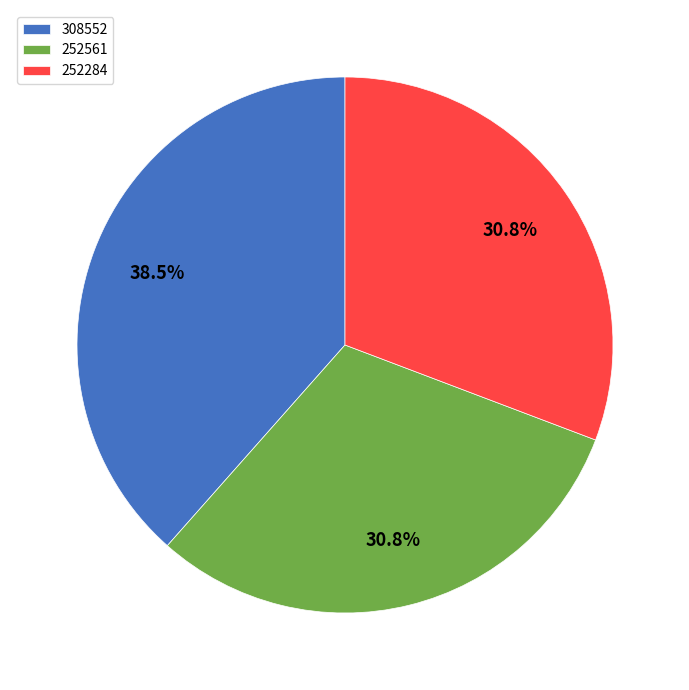

To the nearest percent, what is the average slice percentage?

33%